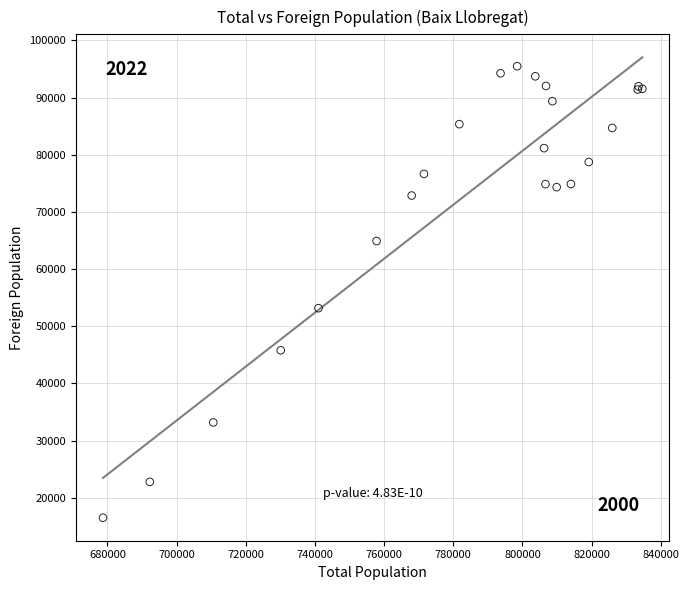

What Y value in the scatter plot is closest to 55986?

53151